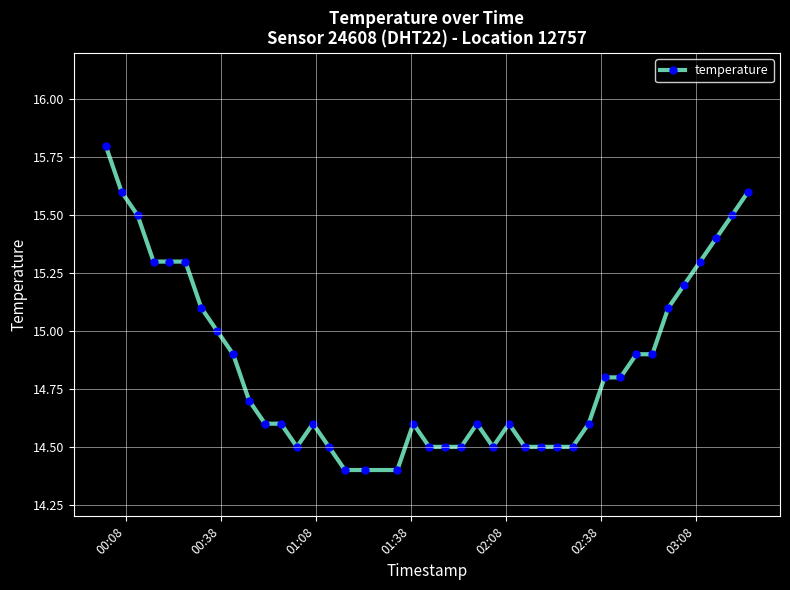

What is the sum of all values?

594.4